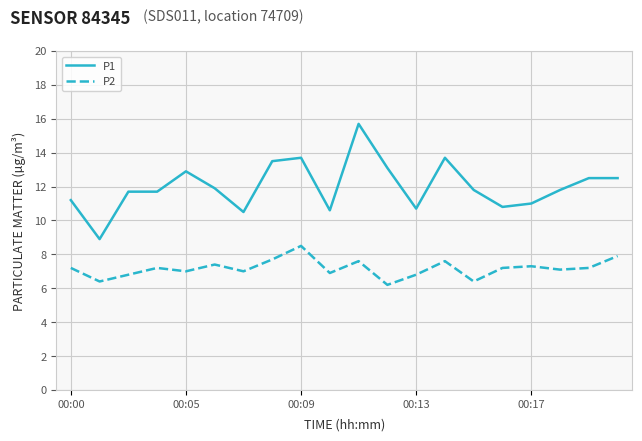

True or false: P2 and P1 intersect in this chart.

False